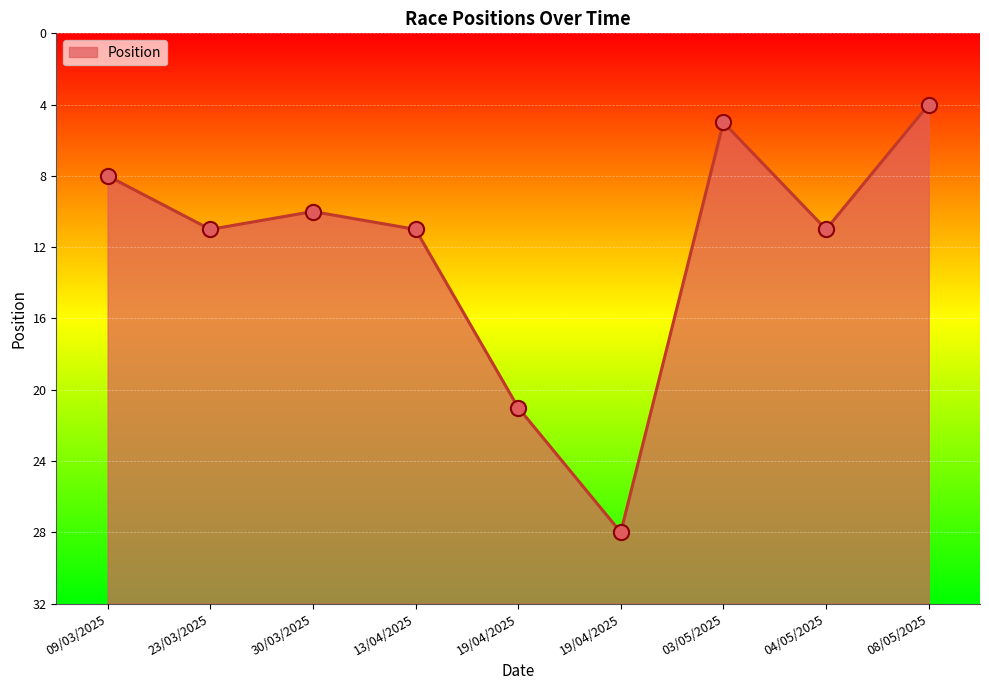

Between 09/03/2025 and 19/04/2025, which is larger?

19/04/2025